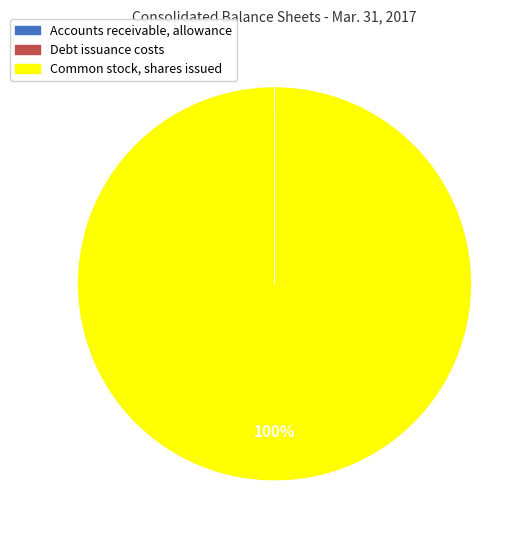

What is the largest slice in the pie chart?

Common stock, shares issued